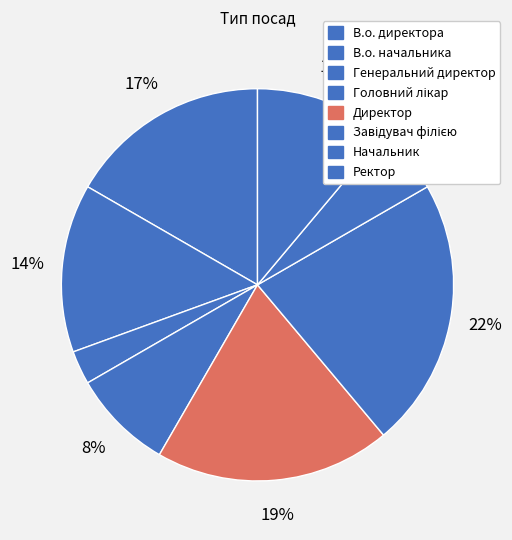

How many segments does this pie chart have?

8